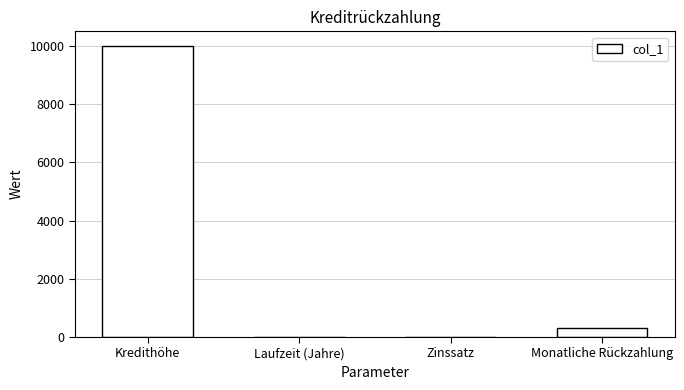

What is the maximum value shown in the chart?

10000.0